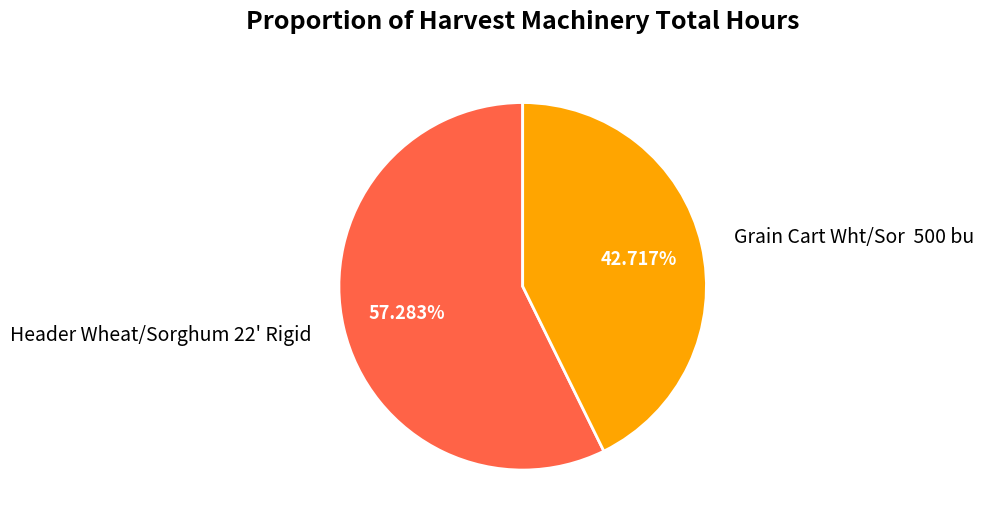

Rank the categories by value from highest to lowest.

Header Wheat/Sorghum 22' Rigid, Grain Cart Wht/Sor 500 bu